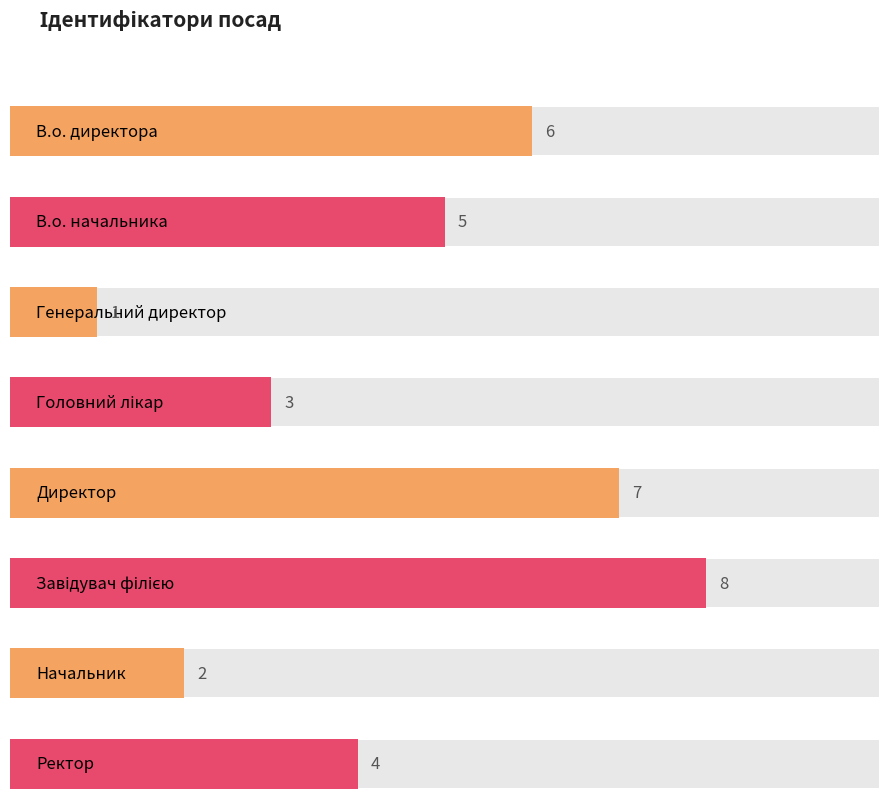

Where is the data nearest to the value 4?

Ректор